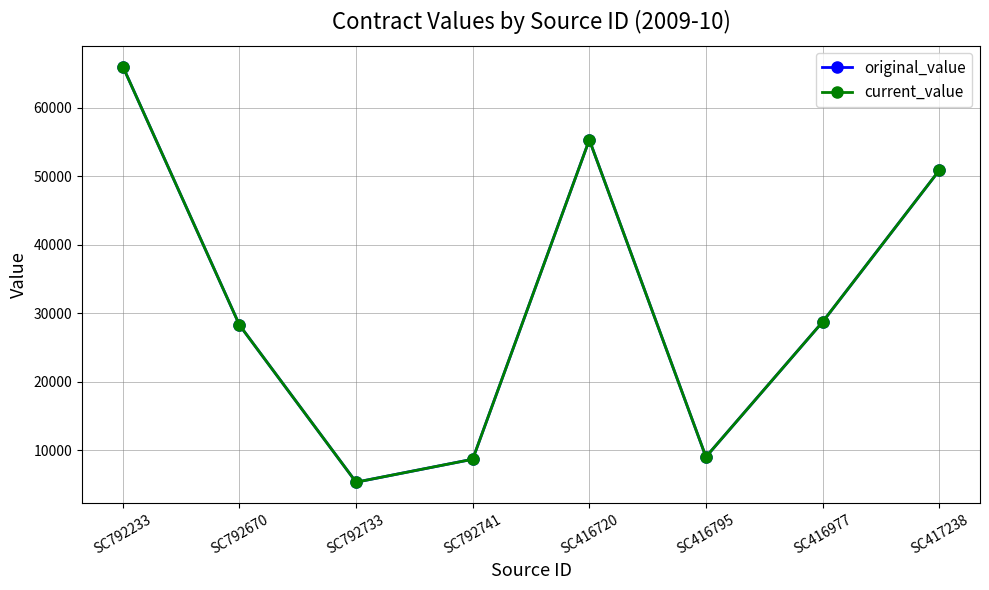

Is this an area chart (filled region under the line)?

No